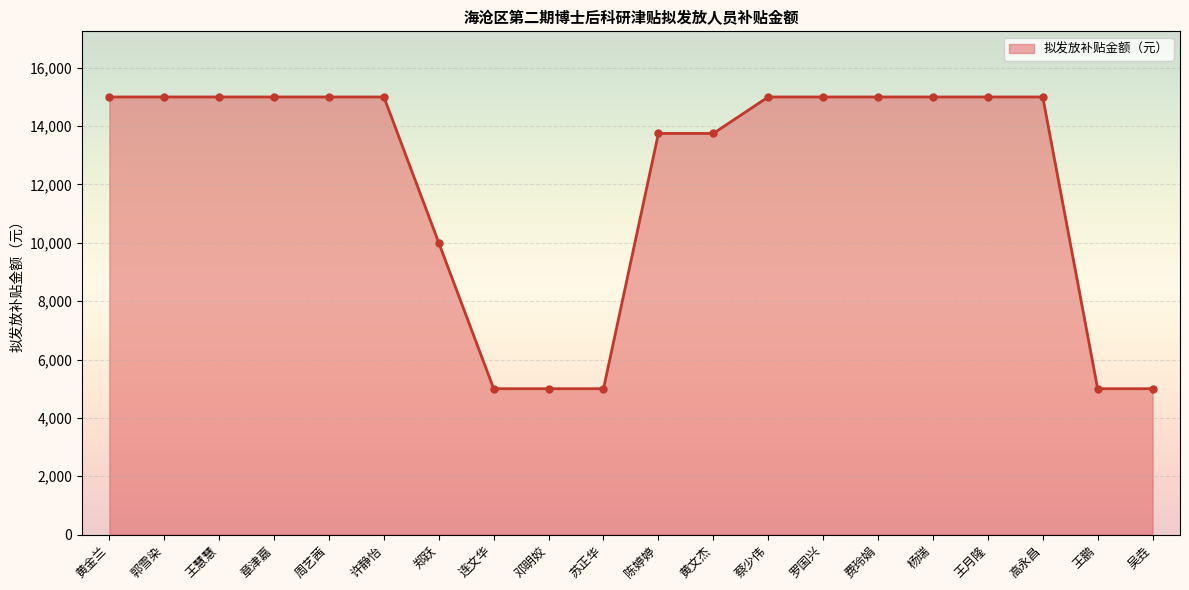

Count the values in the range 10000 to 15000.

15